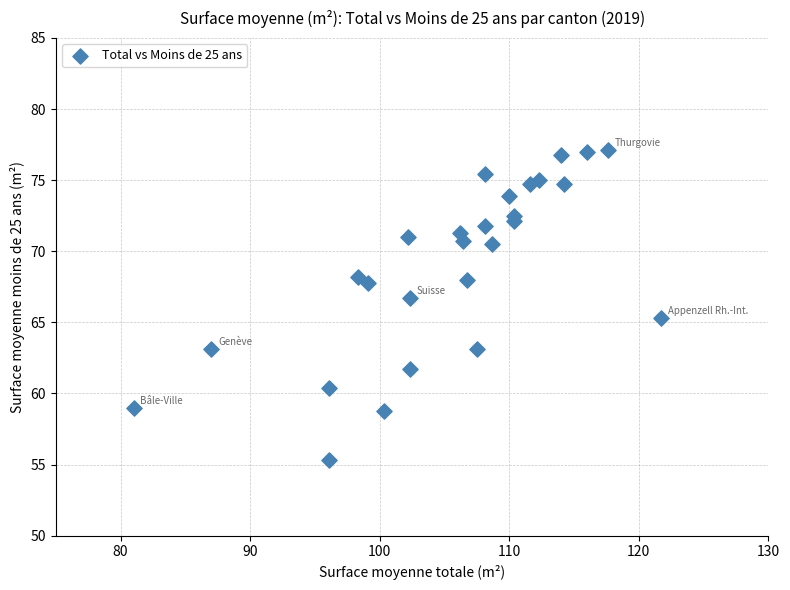

What is the range of Y values (max minus min)?

21.8